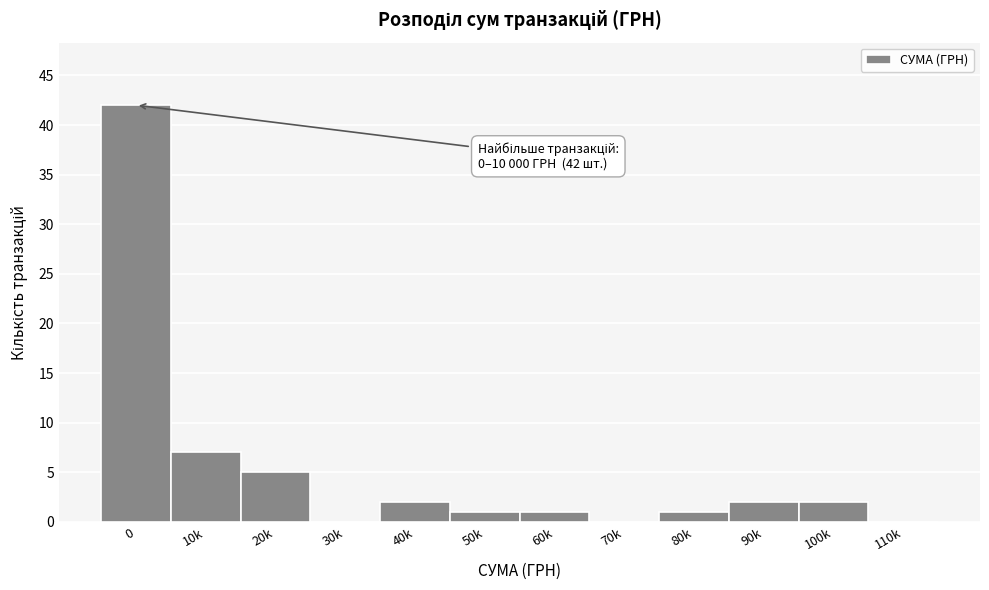

Reading left to right, what are all the values shown in this chart?

0=42	10k=7	20k=5	30k=0	40k=2	50k=1	60k=1	70k=0	80k=1	90k=2	100k=2	110k=0